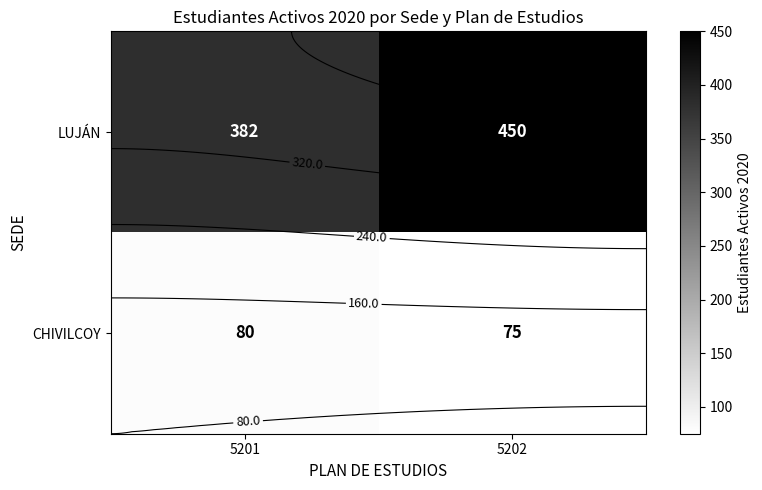

At which category is the sum across all series the highest?

5202